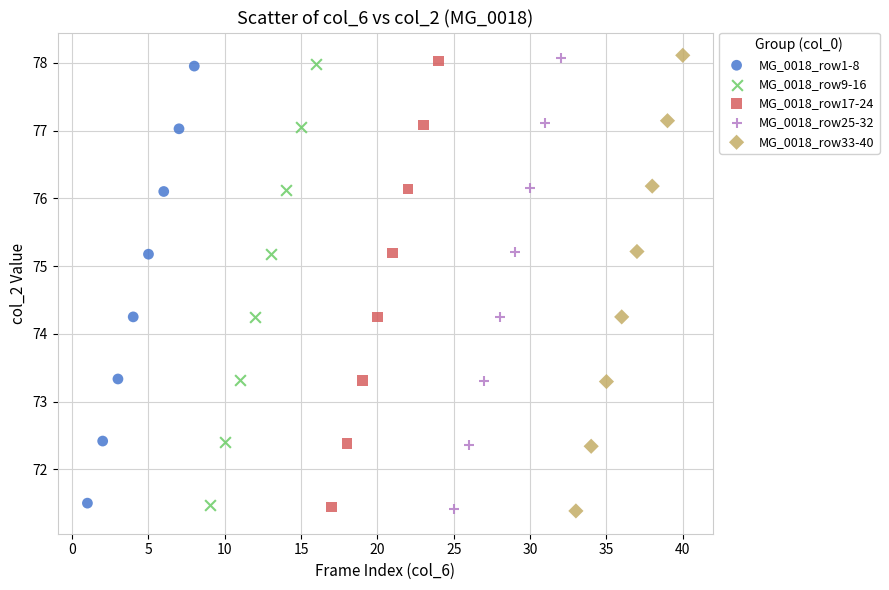

What are all the series names shown in the legend?

MG_0018_row1-8, MG_0018_row9-16, MG_0018_row17-24, MG_0018_row25-32, MG_0018_row33-40